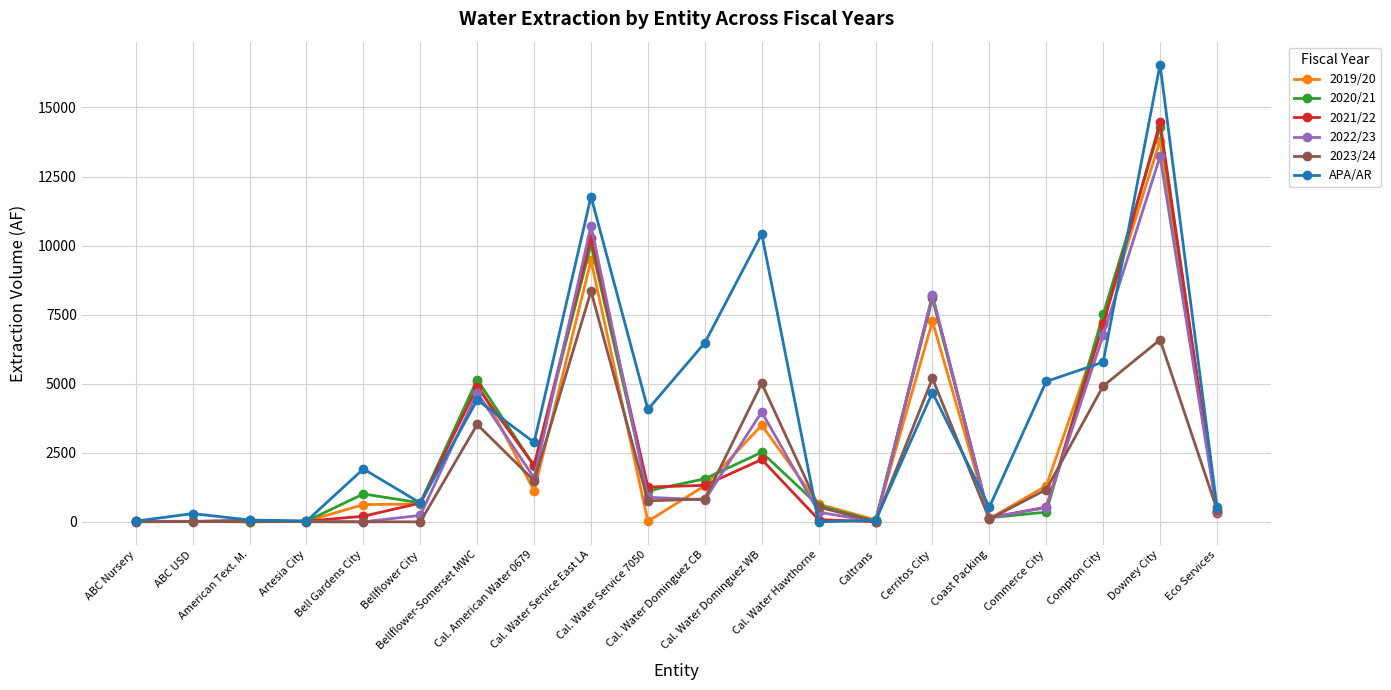

Which series has the widest spread of values?

APA/AR